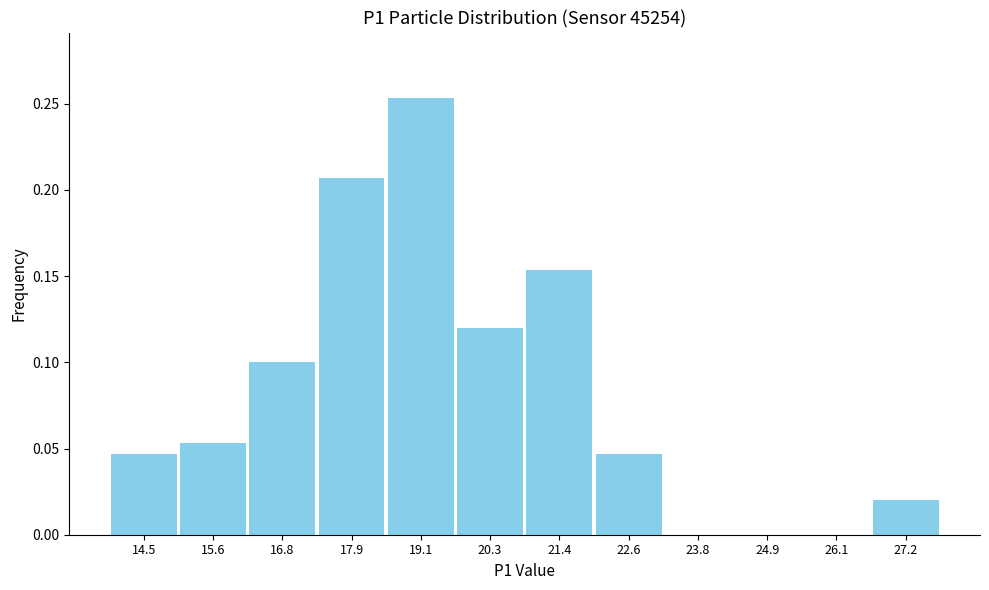

Reading left to right, transcribe this chart: for each bar, give the range it covers on the x-axis and its height. Neither the bar edges nor the heights are printed on the chart, so give them approximately, as read against the axes.

13.8 to 15.0: 0.045
15.0 to 16.2: 0.055
16.2 to 17.4: 0.100
17.4 to 18.6: 0.205
18.6 to 19.6: 0.255
19.6 to 20.8: 0.120
20.8 to 22.0: 0.155
22.0 to 23.2: 0.045
23.2 to 24.4: 0
24.4 to 25.6: 0
25.6 to 26.6: 0
26.6 to 27.8: 0.020